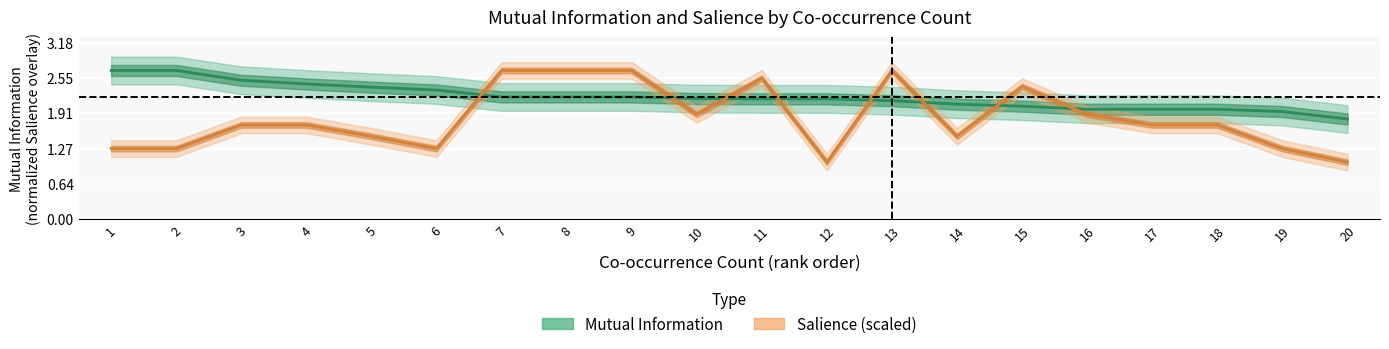

Rank the series by their maximum value, from highest to lowest.

Mutual Information, Salience